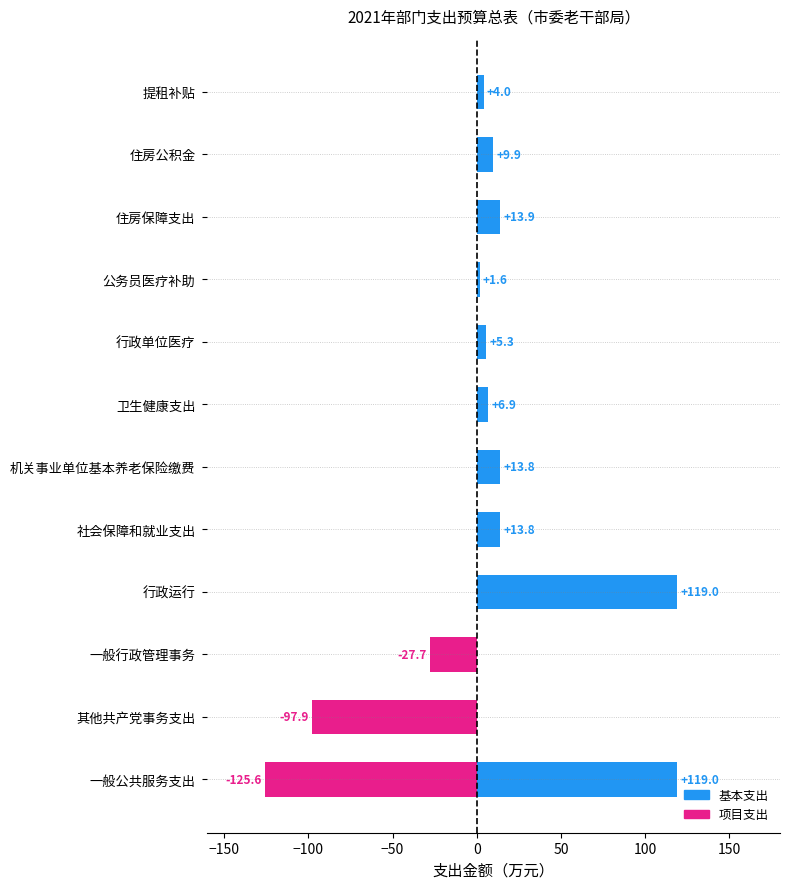

What is the total value across all series at 提租补贴?

4.0